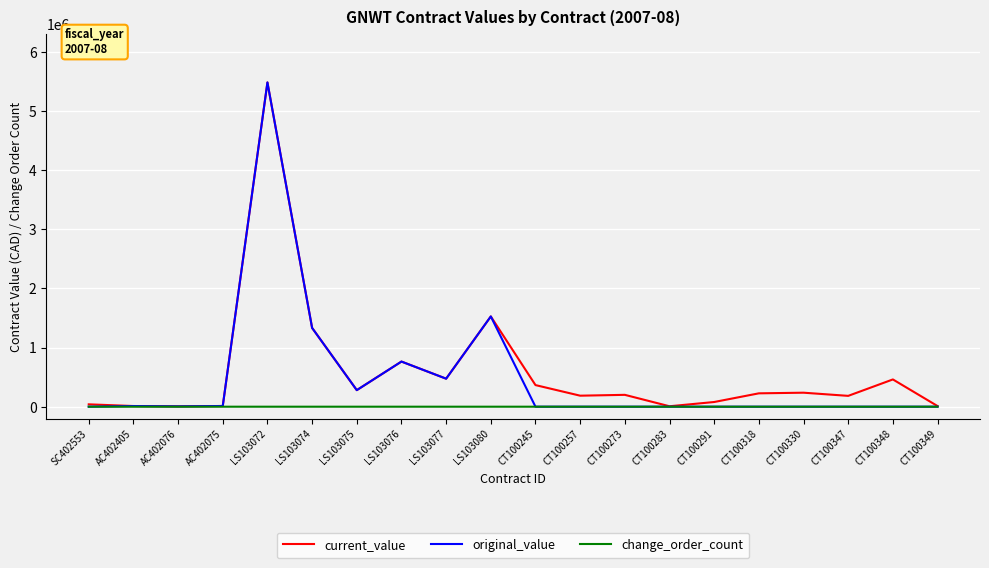

The value of change_order_count at LS103076 is 0.0. True or false?

True